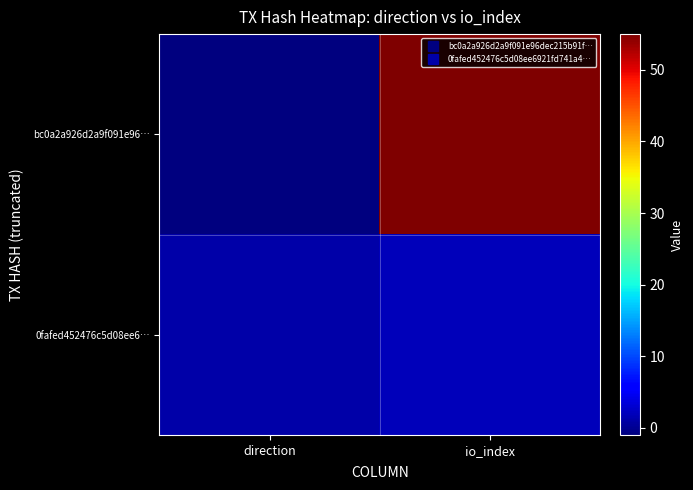

What is the difference between the highest and lowest values at direction?

2